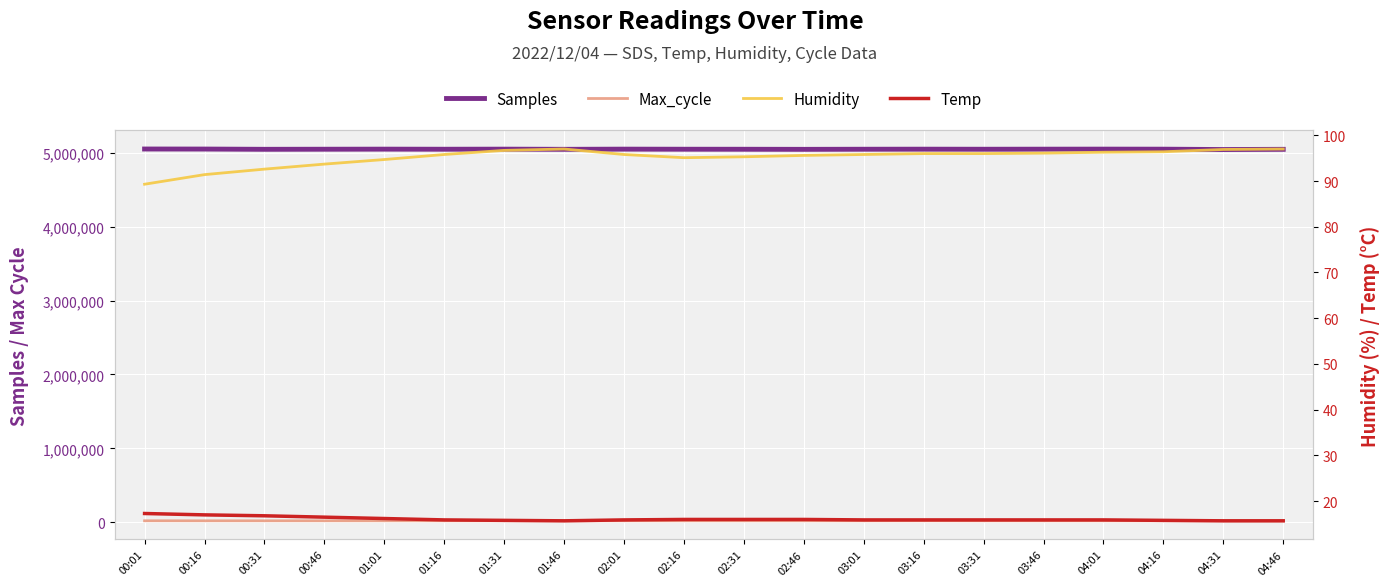

Where is the first local minimum for Samples?

00:31